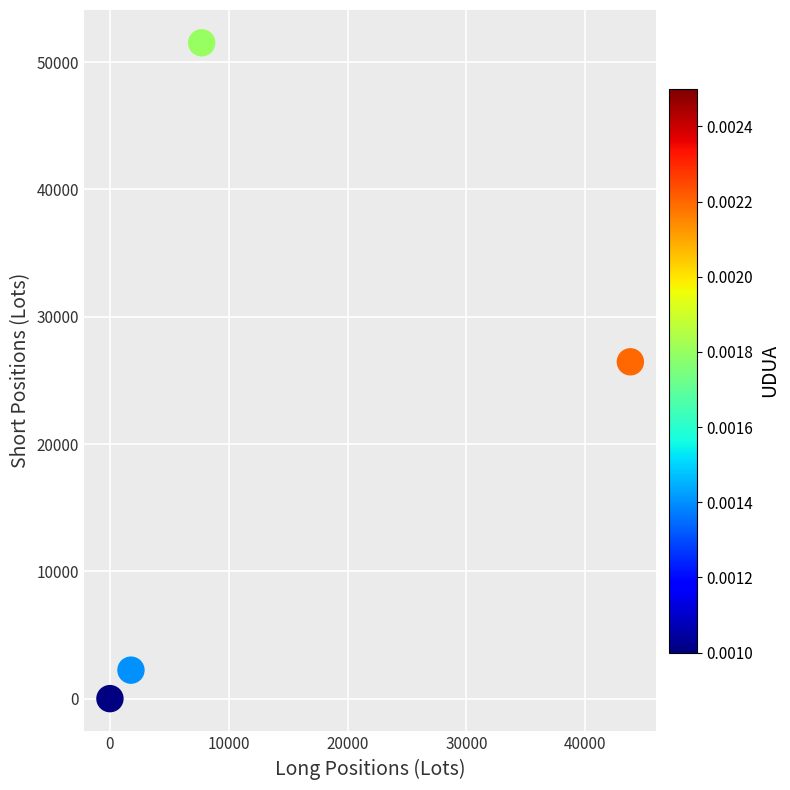

What Y value in the scatter plot is closest to 25762?

26462